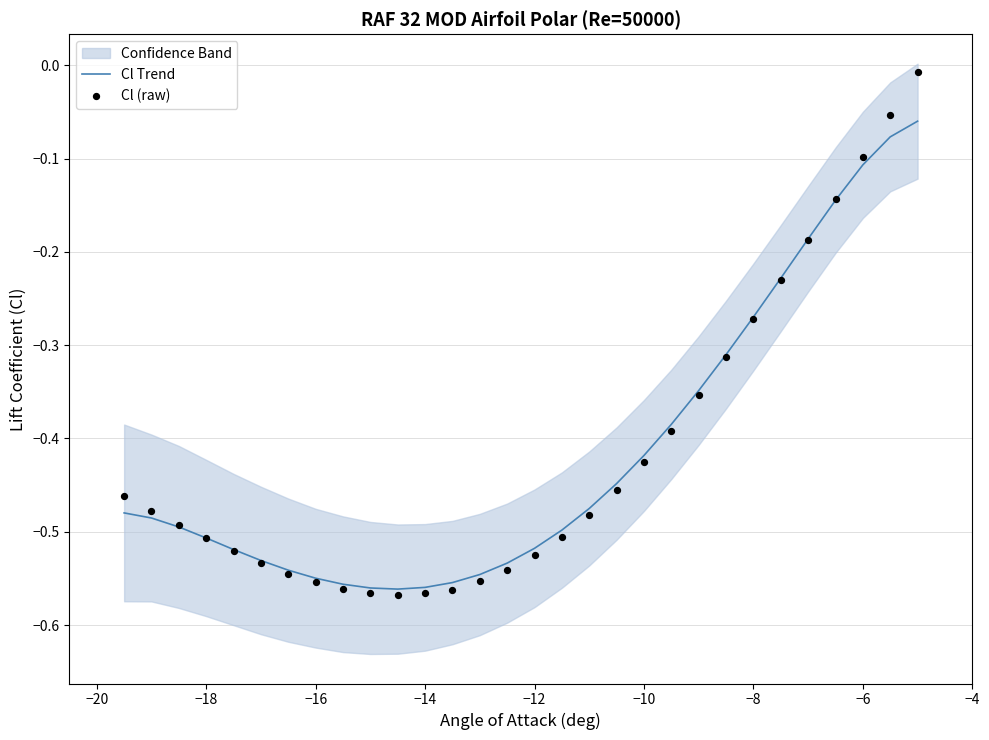

Which series has the largest total across all categories?

Cl Trend